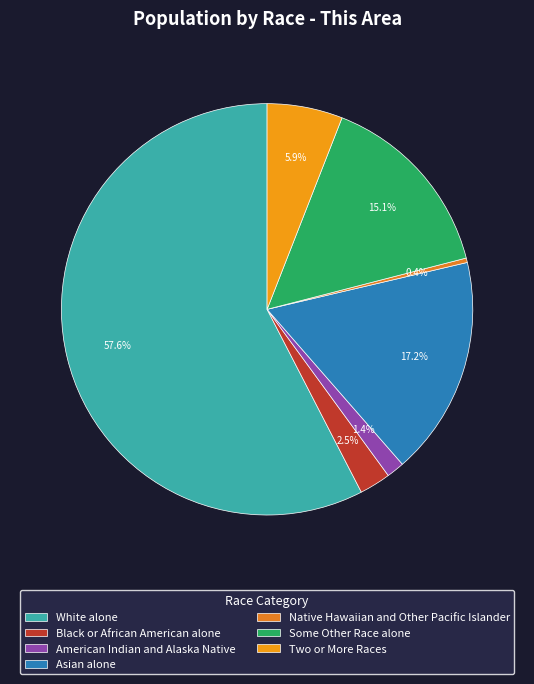

Does White alone represent more than half of the total?

Yes